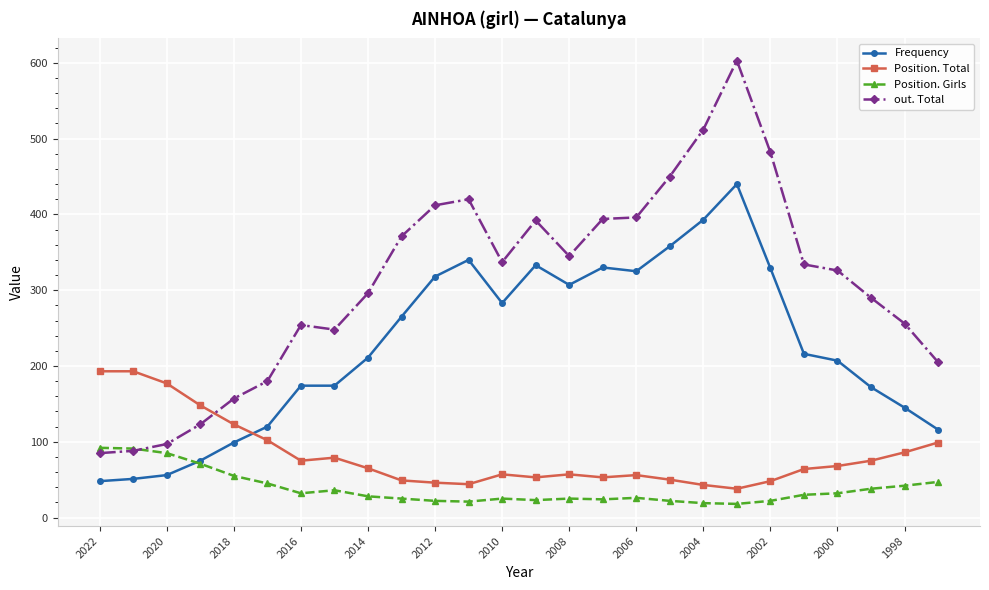

True or false: Frequency and Position. Total intersect in this chart.

True